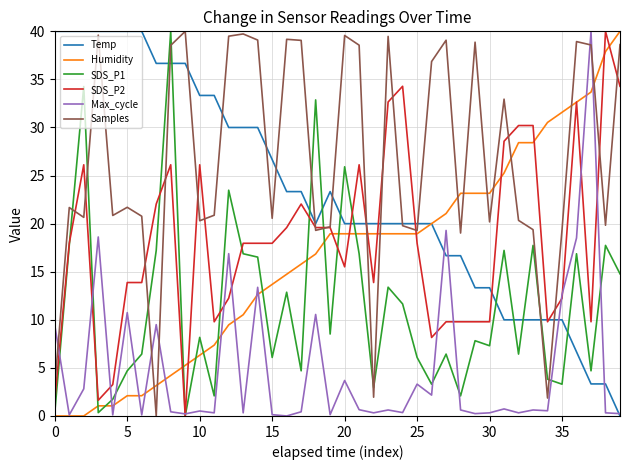

What is the highest value of the Humidity series?

40.0